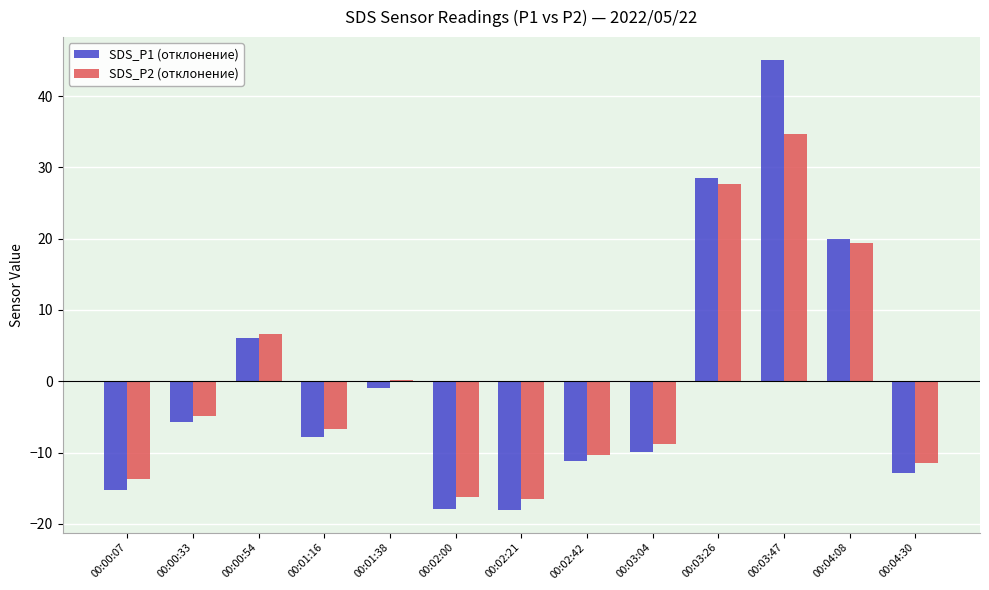

Which series changed the most between 00:00:07 and 00:01:16?

SDS_P1 (отклонение)